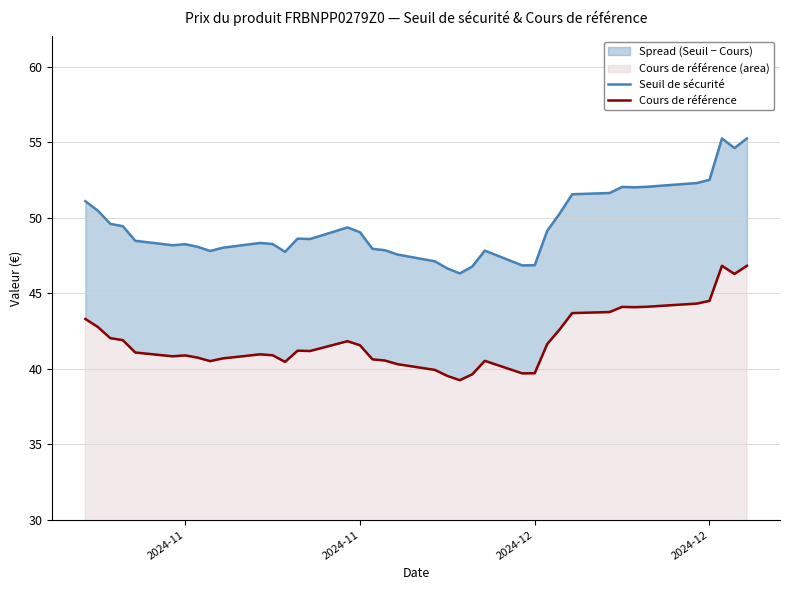

What are all the series names shown in the legend?

Seuil de sécurité, Cours de référence